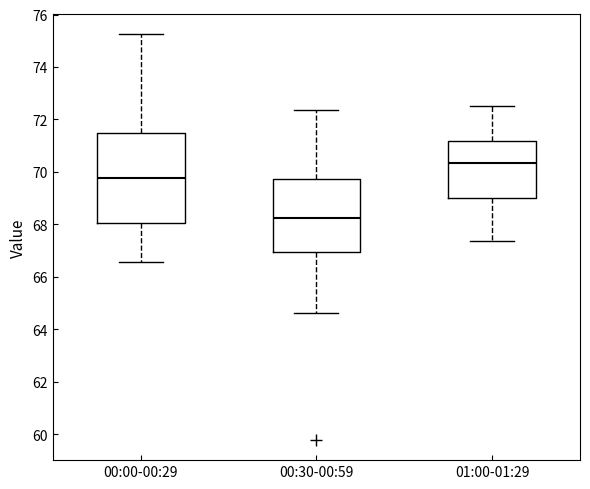

Which box's median line is the lowest?

00:30-00:59